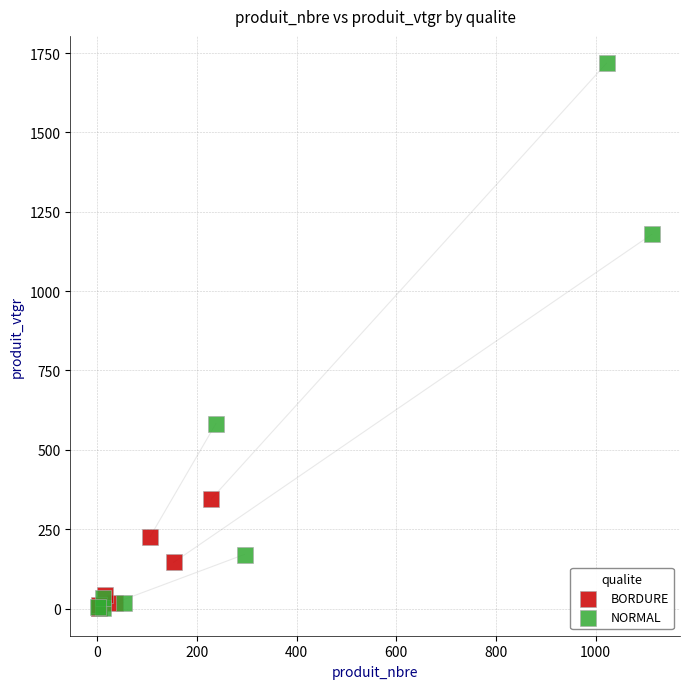

Which series has the largest Y range (max minus min)?

NORMAL